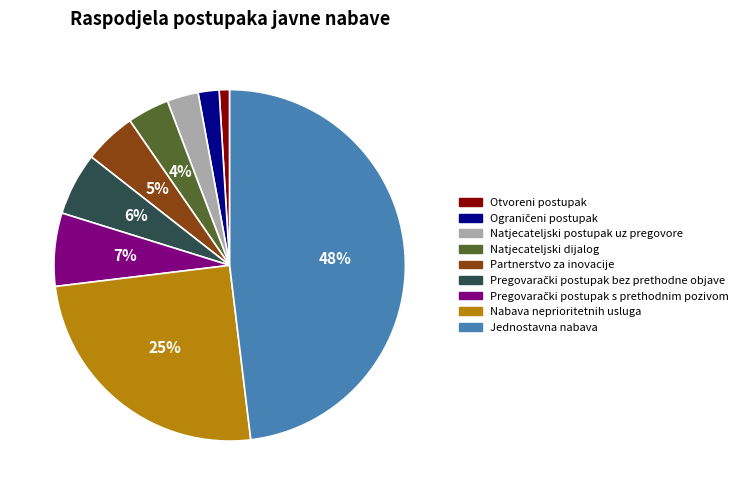

Which slice is the largest?

Jednostavna nabava